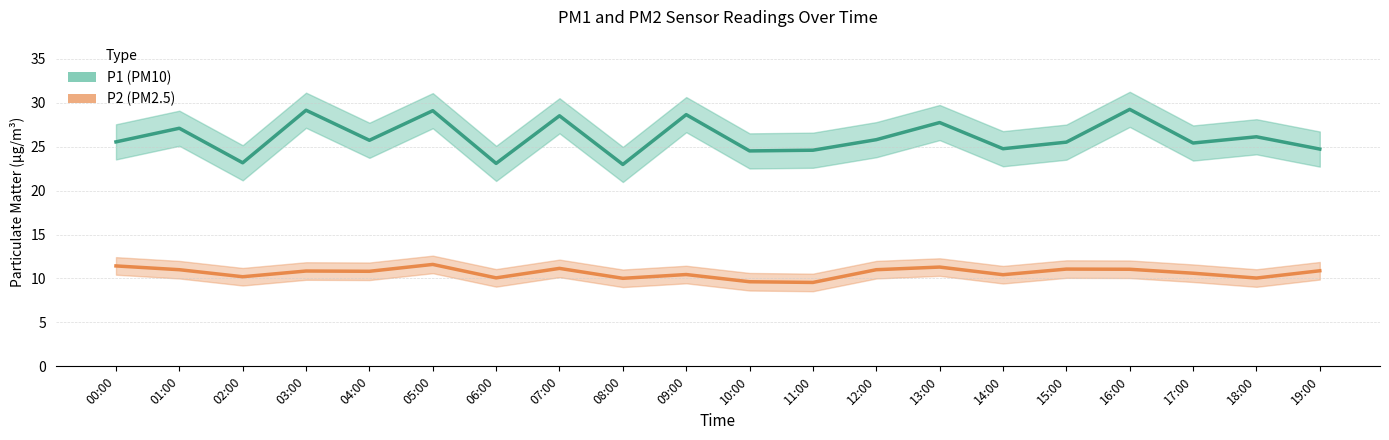

What is the average value of the P2 (PM2.5) series?

10.7